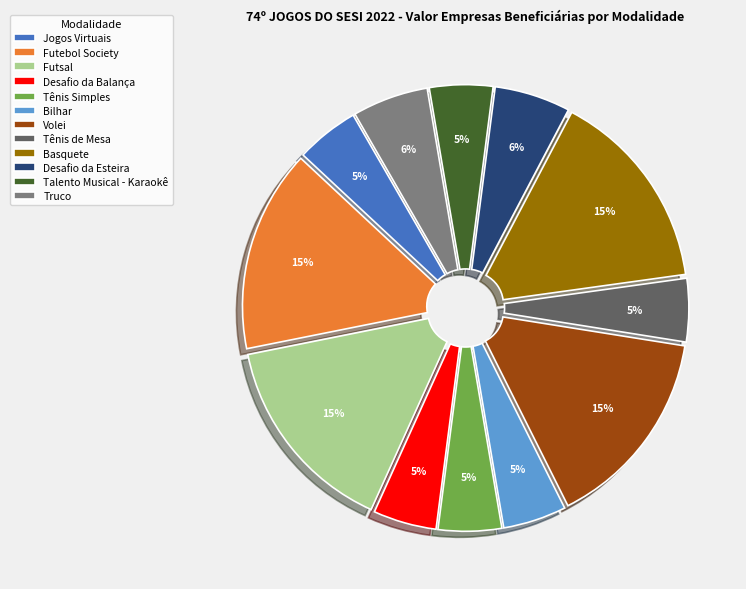

To the nearest percent, what percentage of the pie is Bilhar?

5%